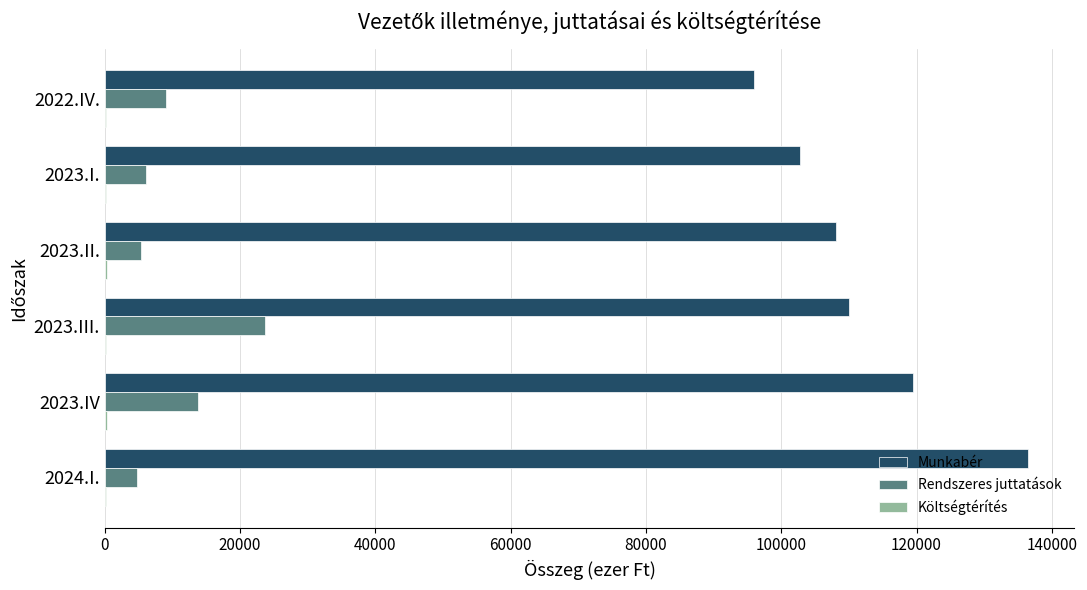

What is the average value of the Rendszeres juttatások series?

10428